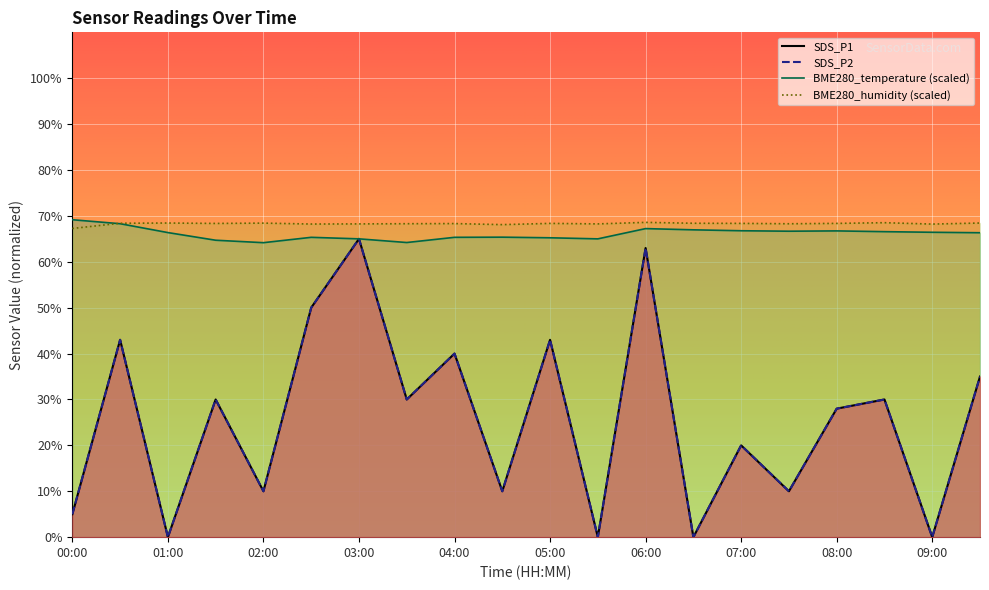

What is the difference between the maximum and second lowest values in the SDS_P2 series?

0.7